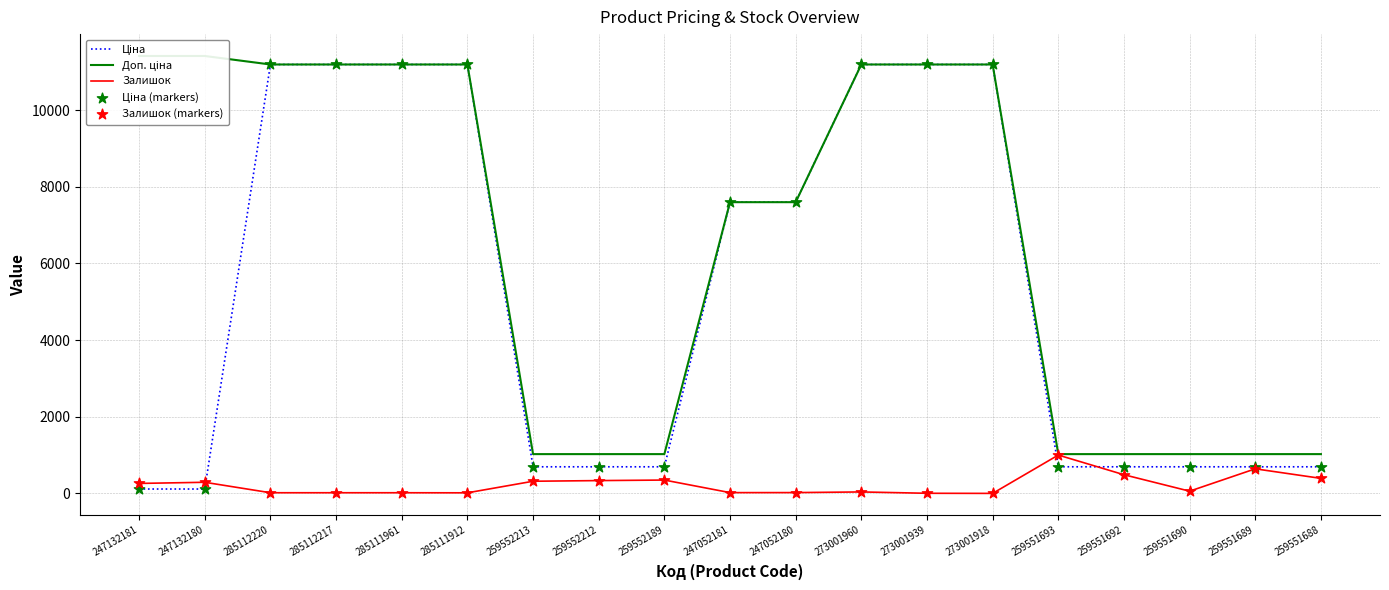

At which category is the sum across all series the highest?

273001960